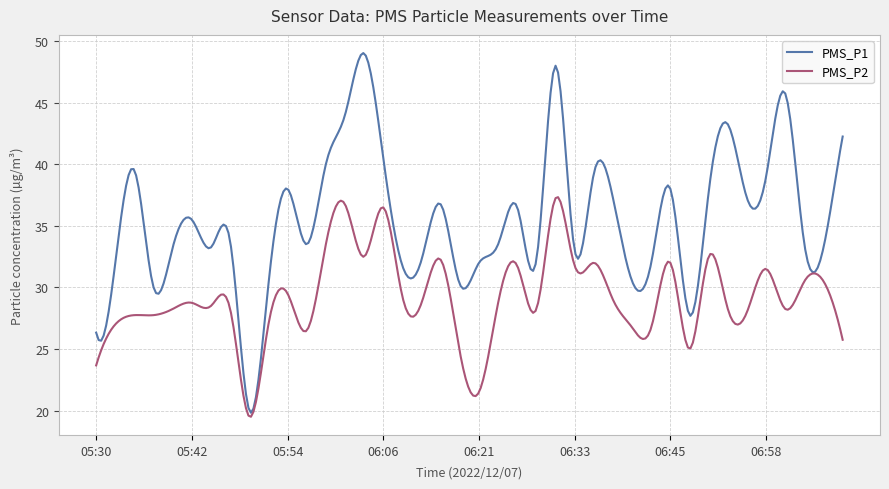

What is the maximum value shown in the chart?

49.0